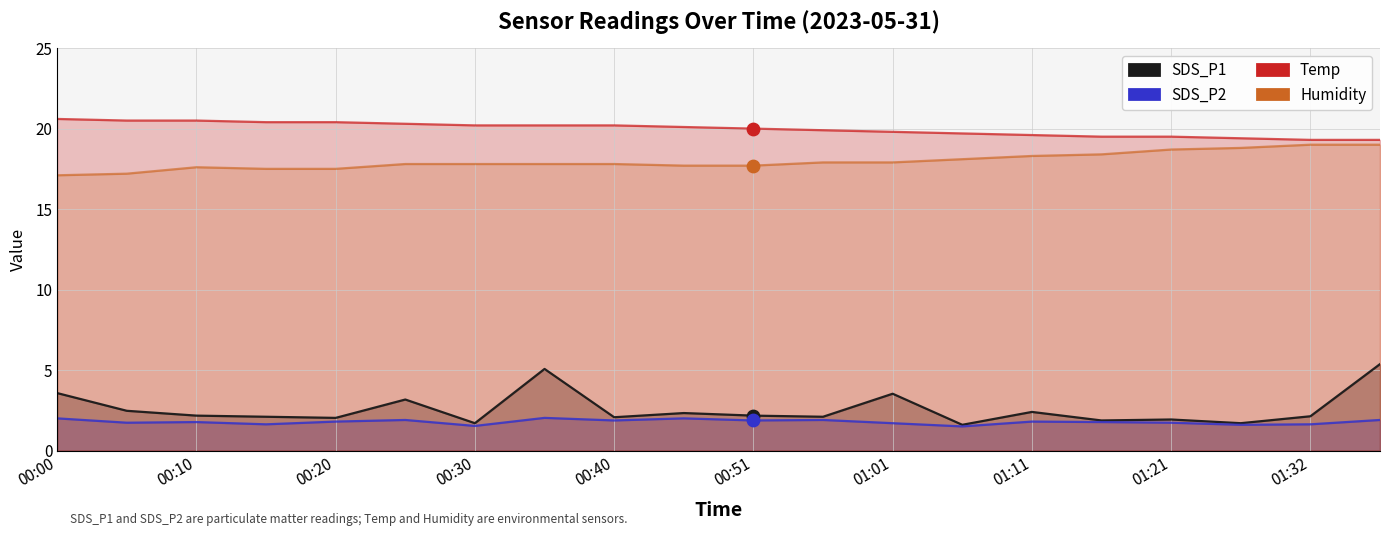

Which series reaches the maximum Y coordinate?

Temp